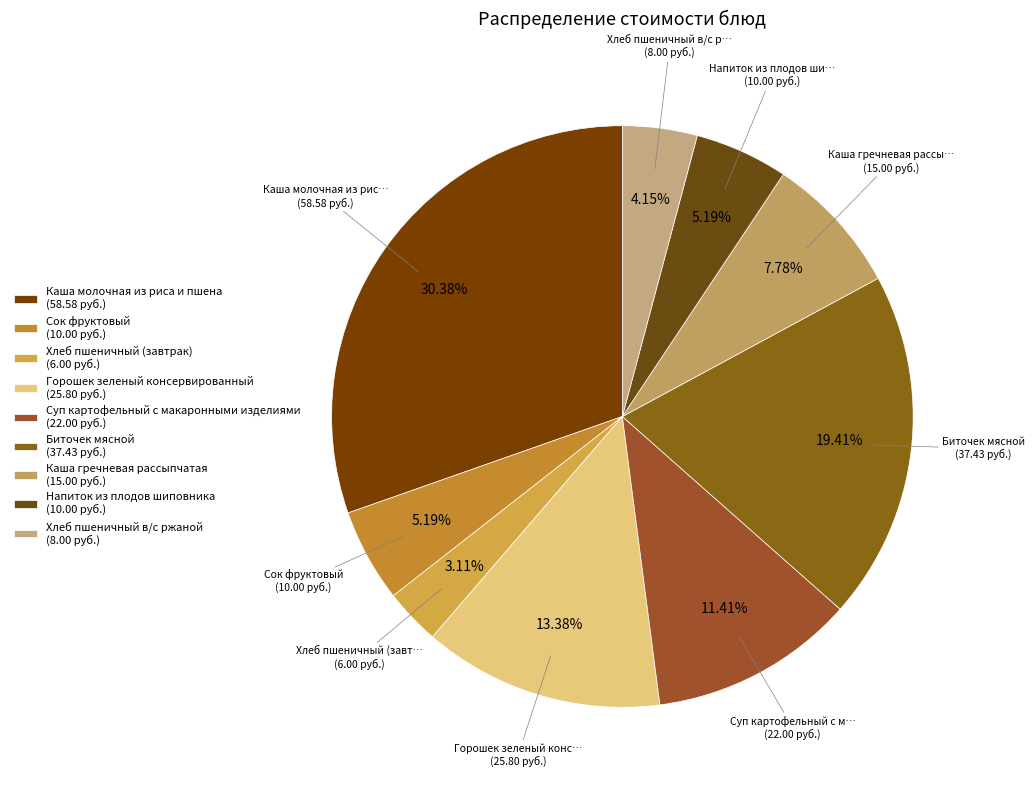

Rank the categories by value from lowest to highest.

Хлеб пшеничный (завтрак), Хлеб пшеничный в/с ржаной, Сок фруктовый, Напиток из плодов шиповника, Каша гречневая рассыпчатая, Суп картофельный с макаронными изделиями, Горошек зеленый консервированный, Биточек мясной, Каша молочная из риса и пшена